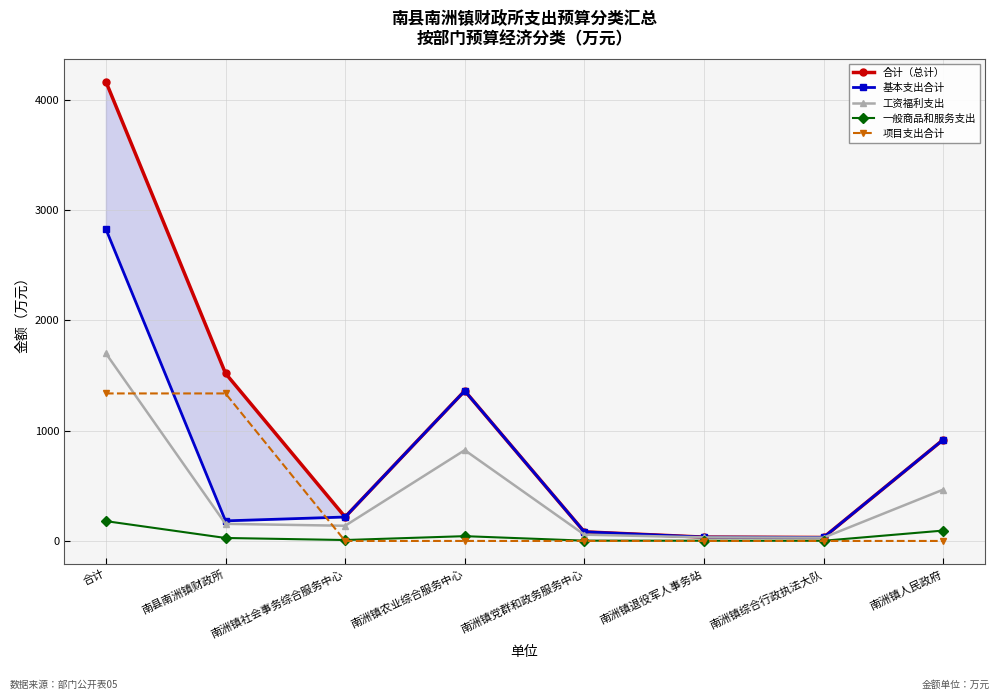

Reading right to left, extract all data points from this chart.

合计（总计）: 918.2	31.7	34.8	82.7	1361.9	217.2	1520.4	4166.9
基本支出合计: 918.2	31.7	34.8	82.7	1361.9	217.2	182.2	2828.6
工资福利支出: 465.4	29.8	32.6	57.1	823.7	137.8	155.1	1701.4
一般商品和服务支出: 94.1	1.8	2.2	2.8	43.5	8.4	27.0	179.9
项目支出合计: 0.0	0.0	0.0	0.0	0.0	0.0	1338.2	1338.2